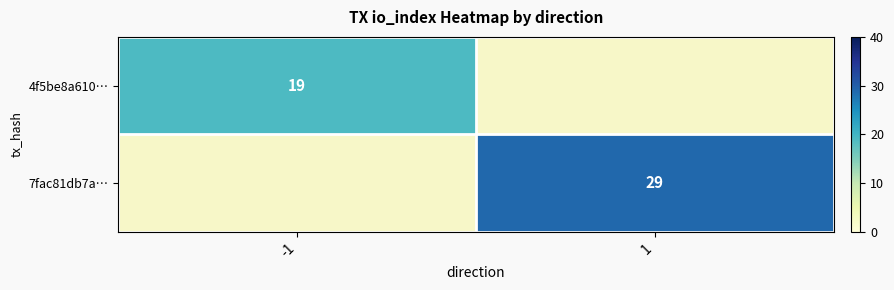

The 7fac81db7a… series shows 13 at 1. True or false?

False